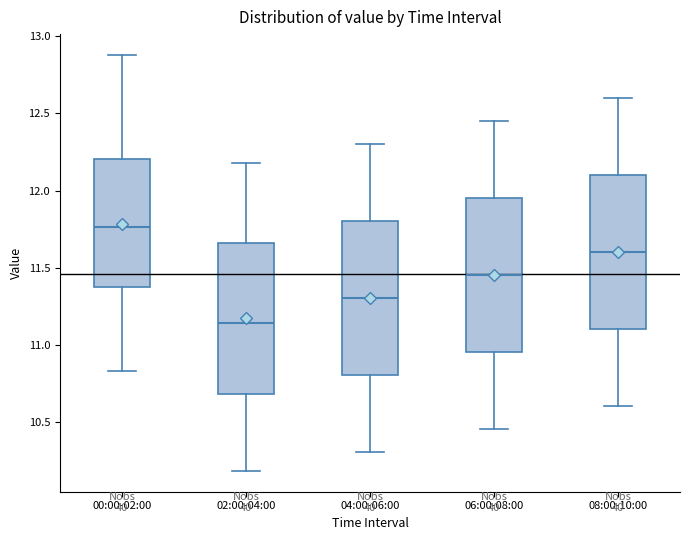

Which box has the highest median line?

00:00-02:00